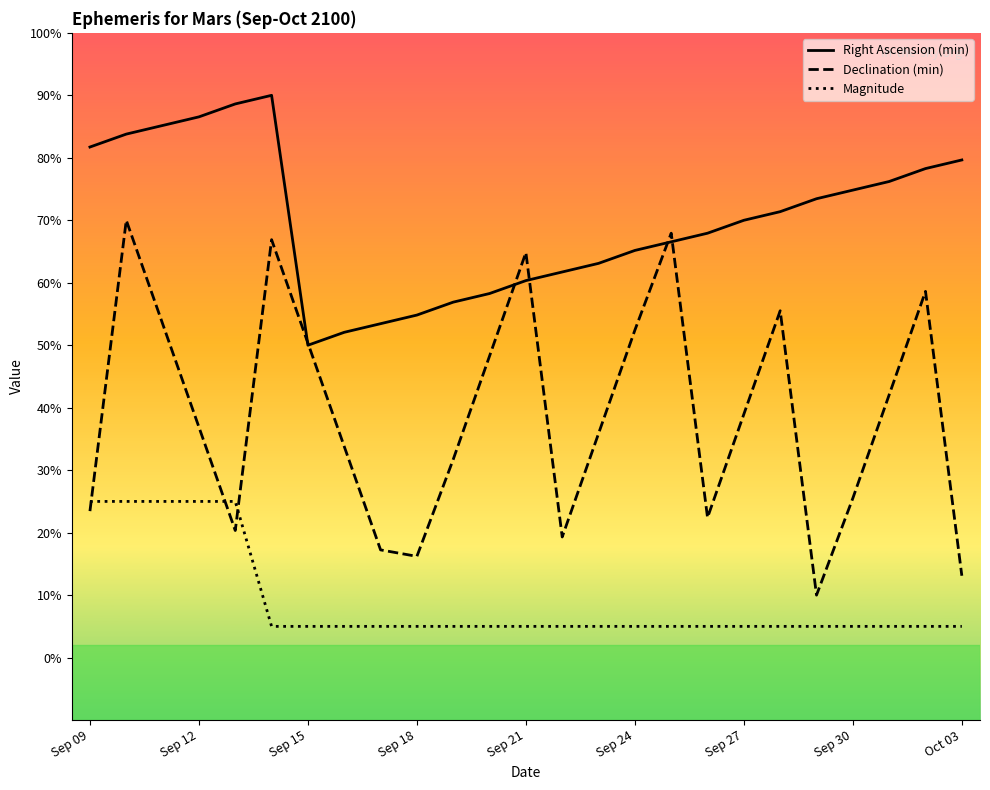

How many data points in Magnitude are above 5?

5